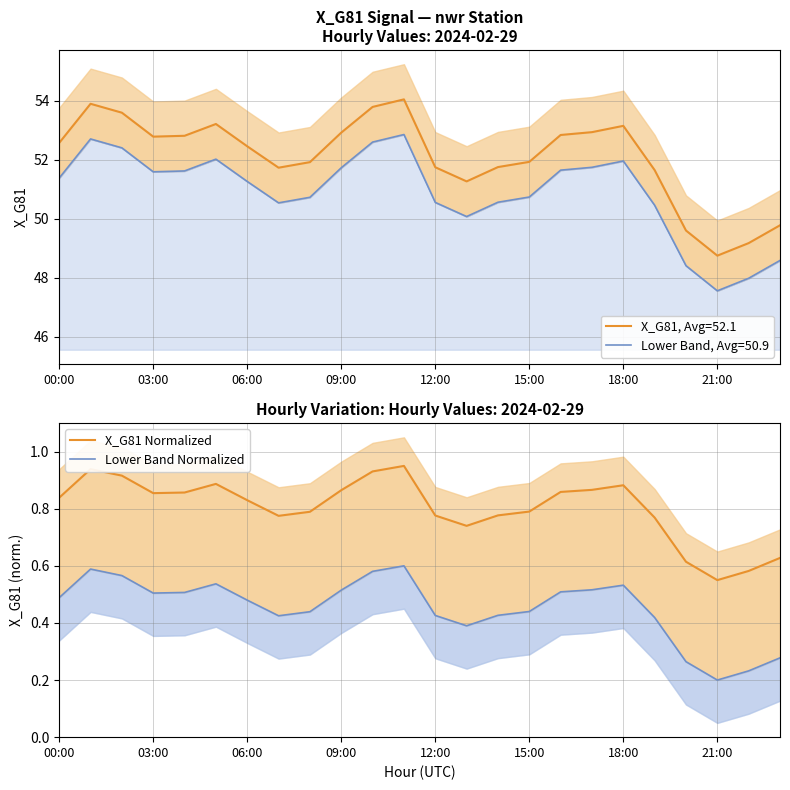

What position from the left is 10?

11